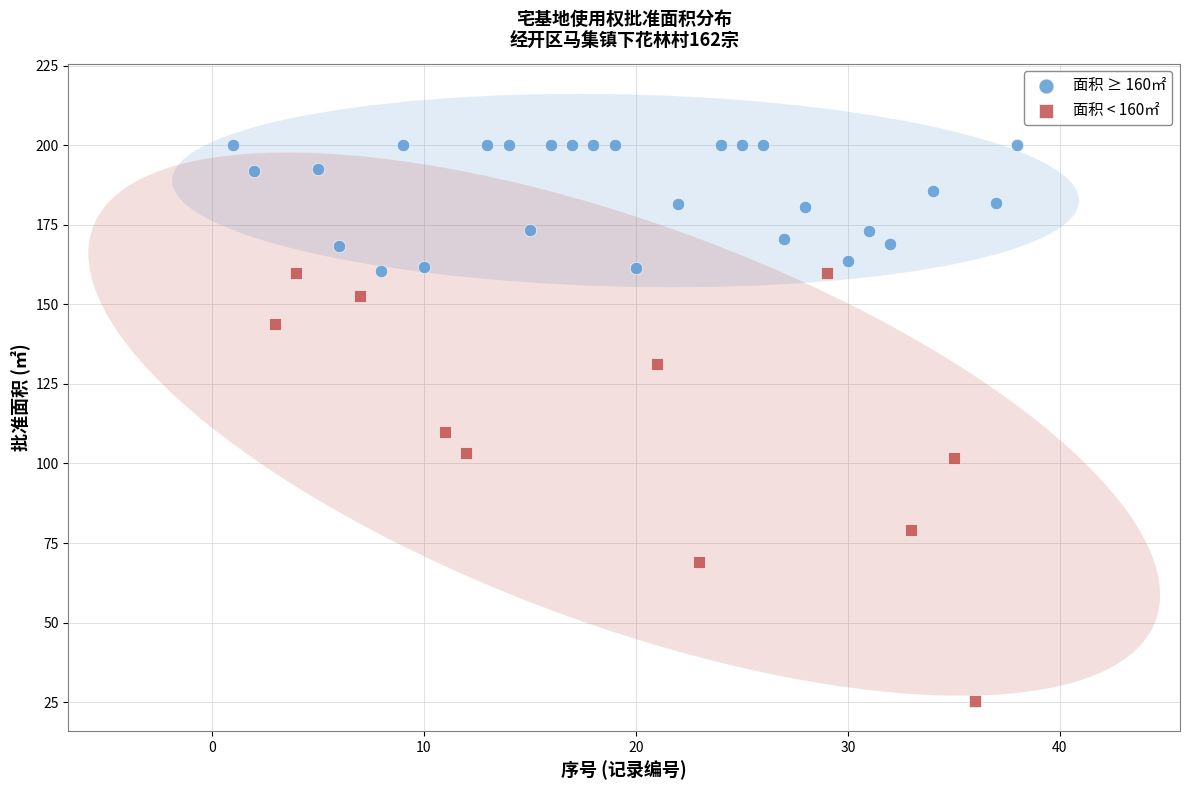

What are all the series names shown in the legend?

面积 ≥ 160㎡, 面积 < 160㎡